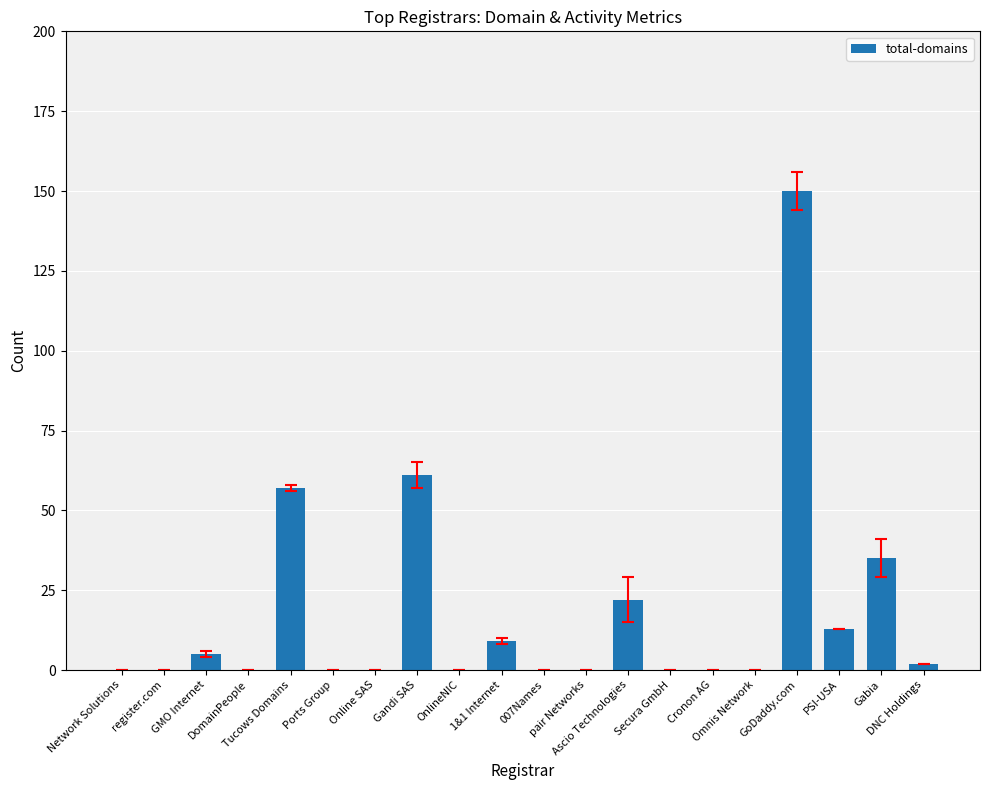

How many data points does each series have?

20